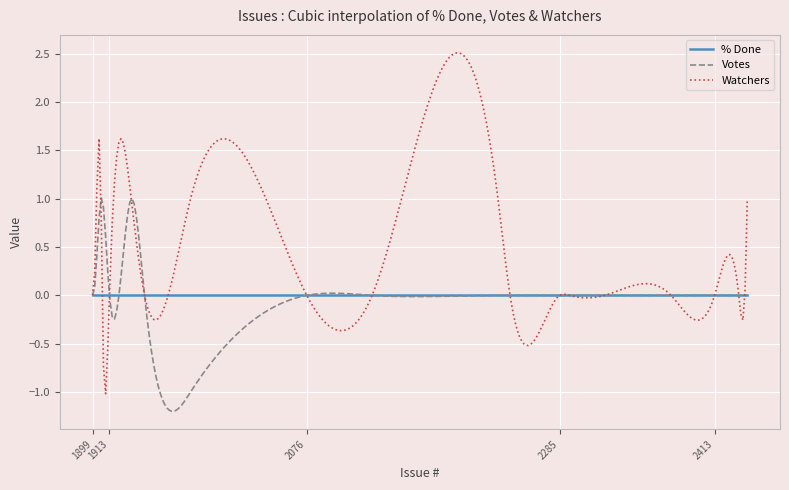

True or false: Votes and Watchers intersect in this chart.

True